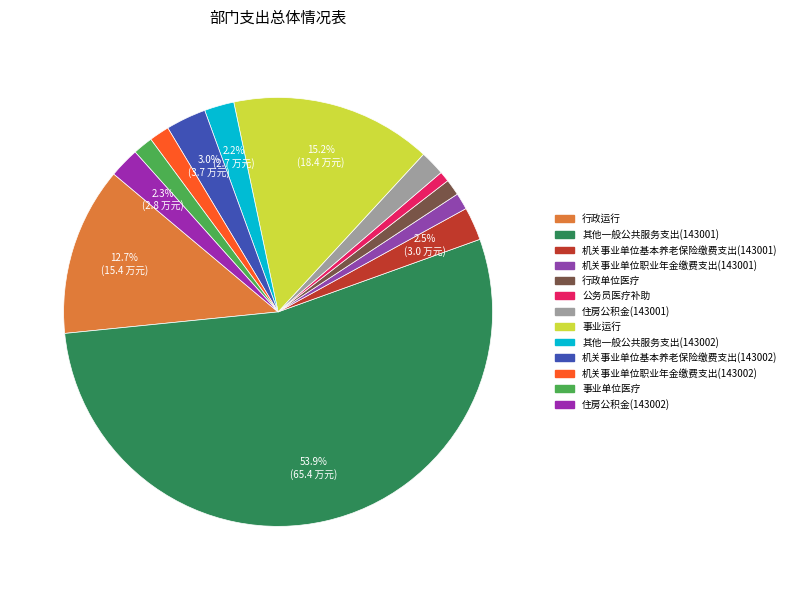

True or false: 机关事业单位职业年金缴费支出(143002) accounts for 2% of the total.

True